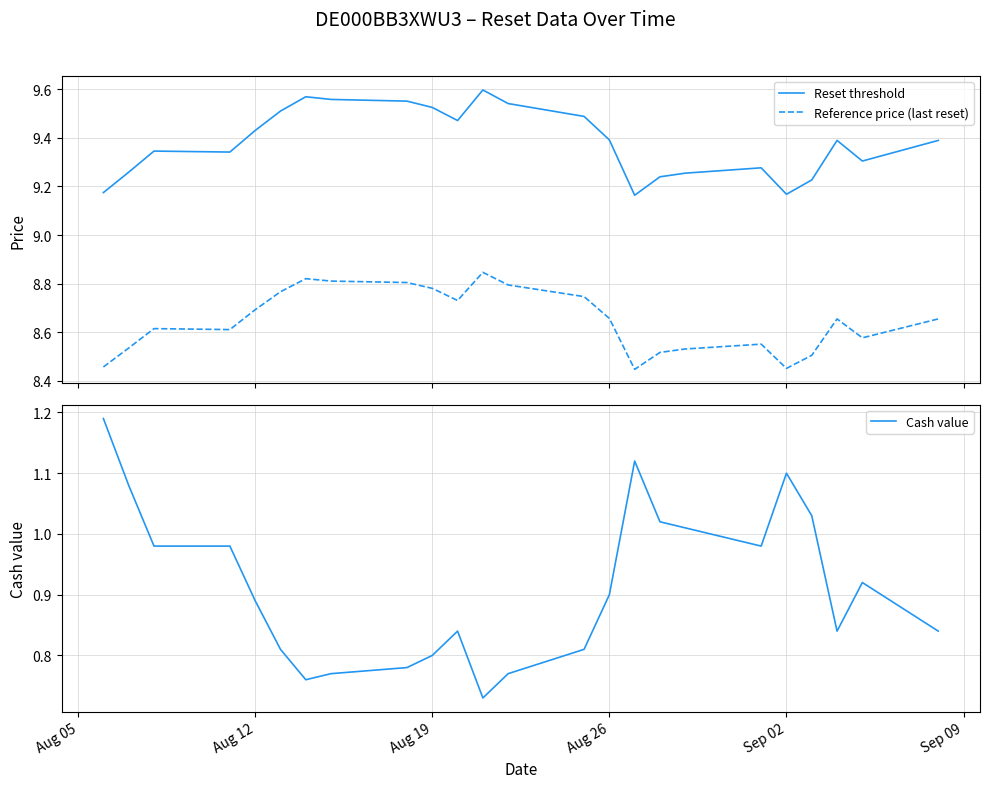

True or false: Reference price (last reset) and Reset threshold cross at least once.

False